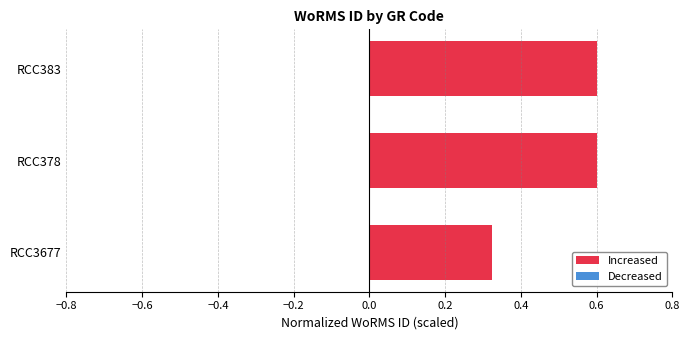

Which label corresponds to the smallest value in the chart?

RCC3677